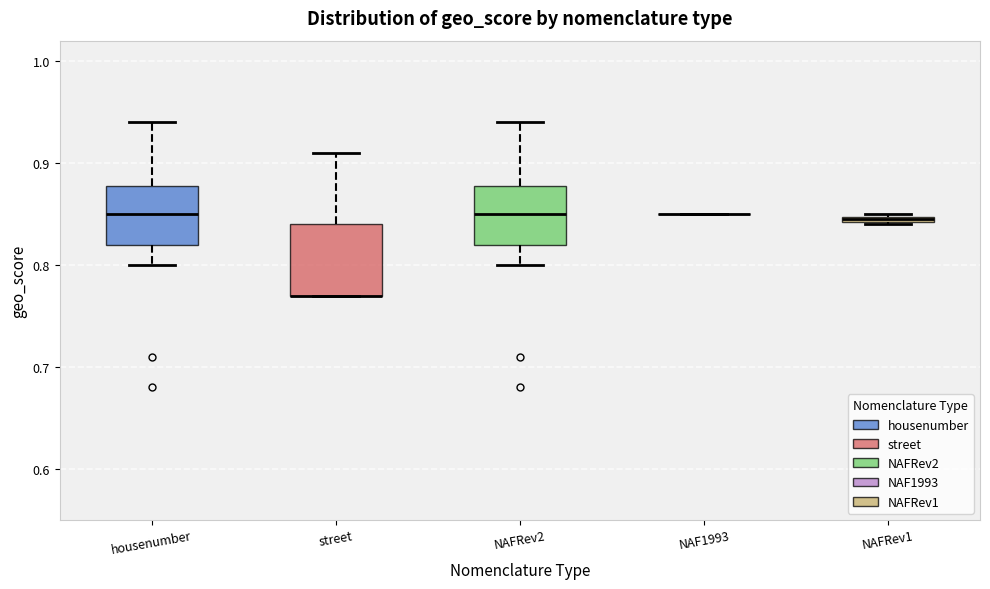

Where does the lower whisker of the box for NAFRev2 end on the y-axis? The values are not printed on the chart, so give them approximately, as read against the axis.

0.80